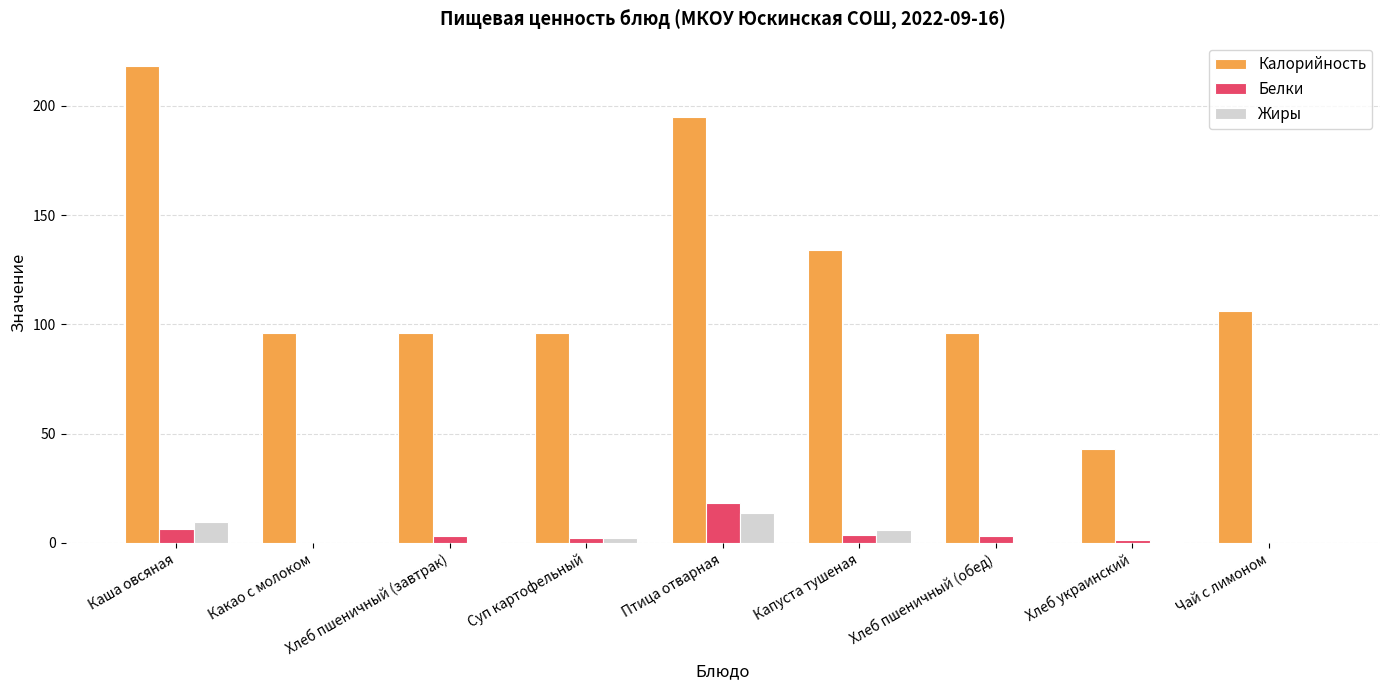

What is the total value across all series at Хлеб пшеничный (завтрак)?

99.6